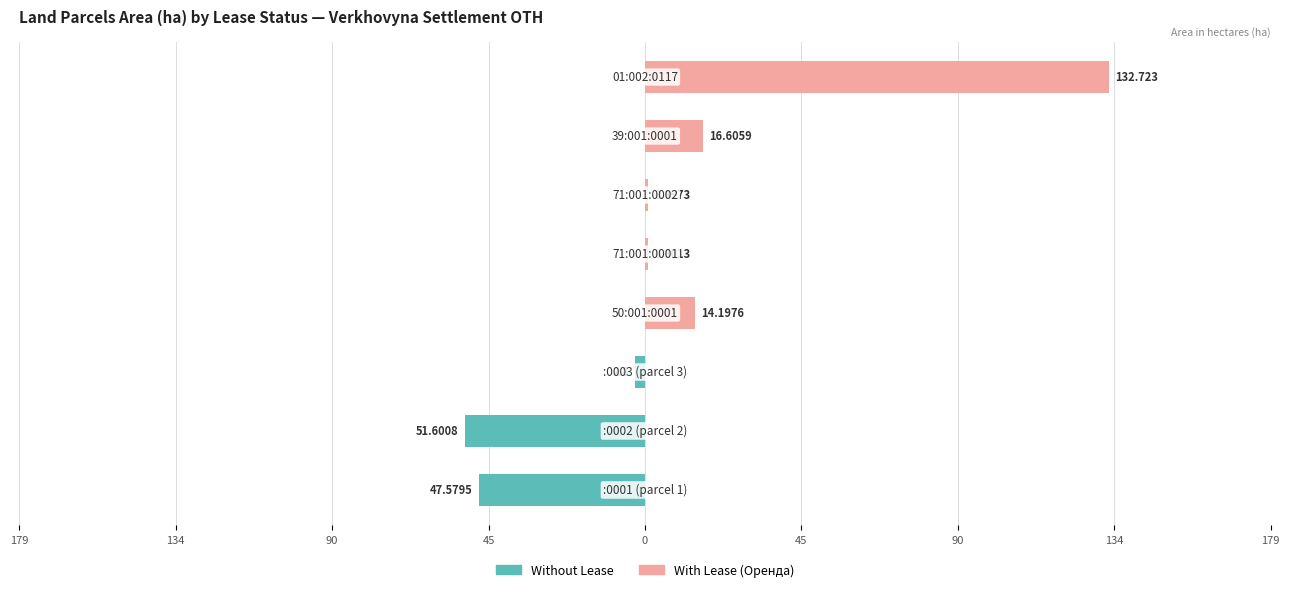

Which series has the largest total across all categories?

With Lease (Оренда)